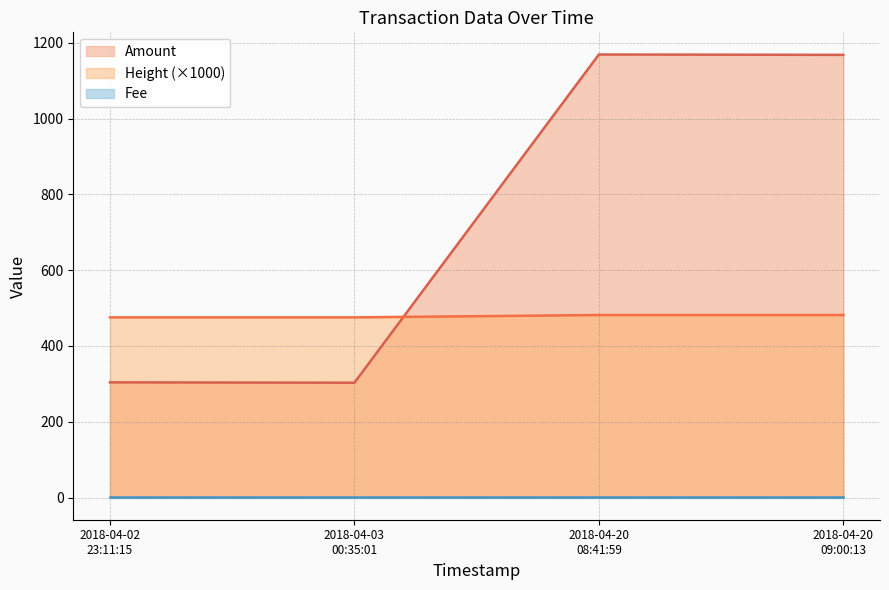

Between 2018-04-03 00:35:01 and 2018-04-20 08:41:59, which series saw the biggest shift?

Amount